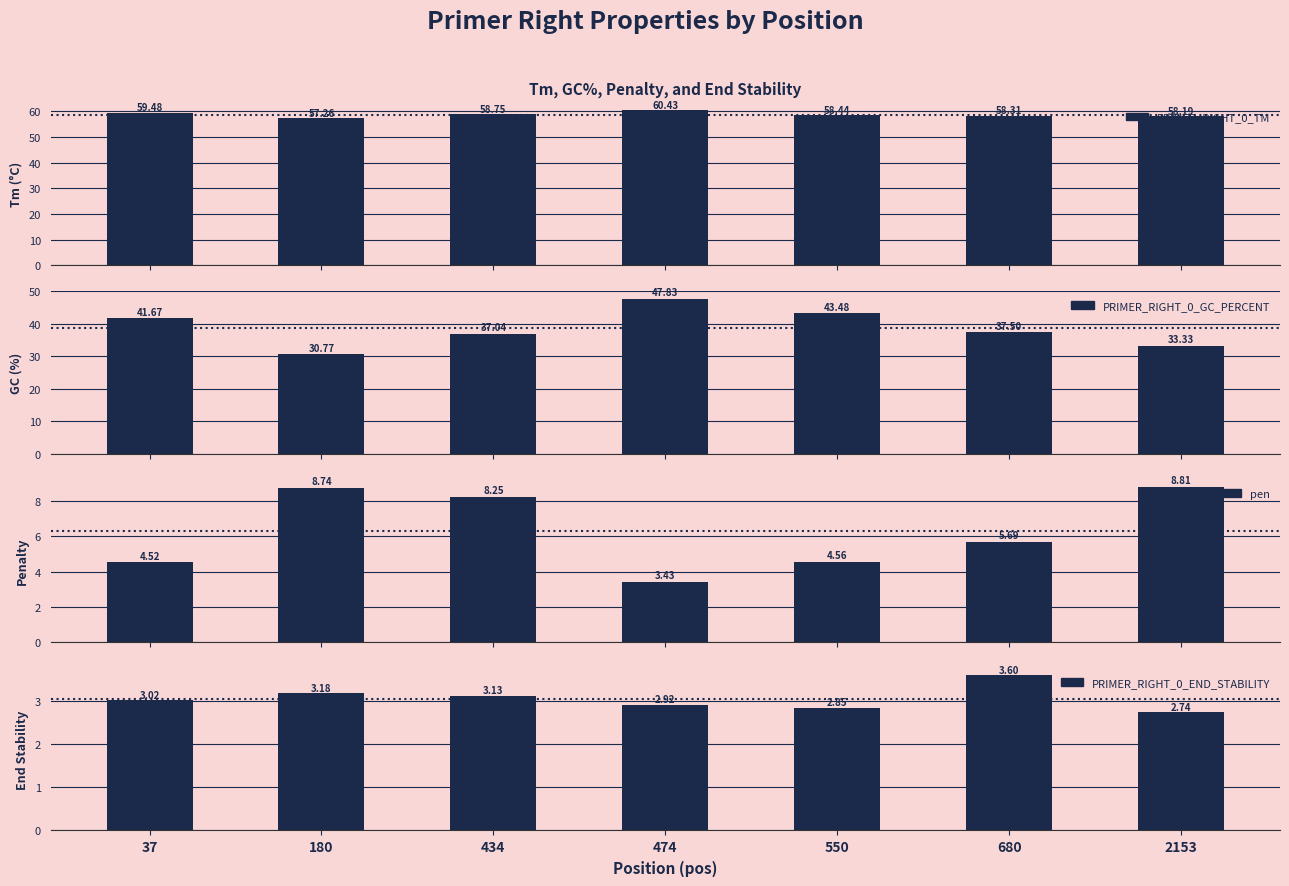

Which label corresponds to the smallest value in the chart?

2153